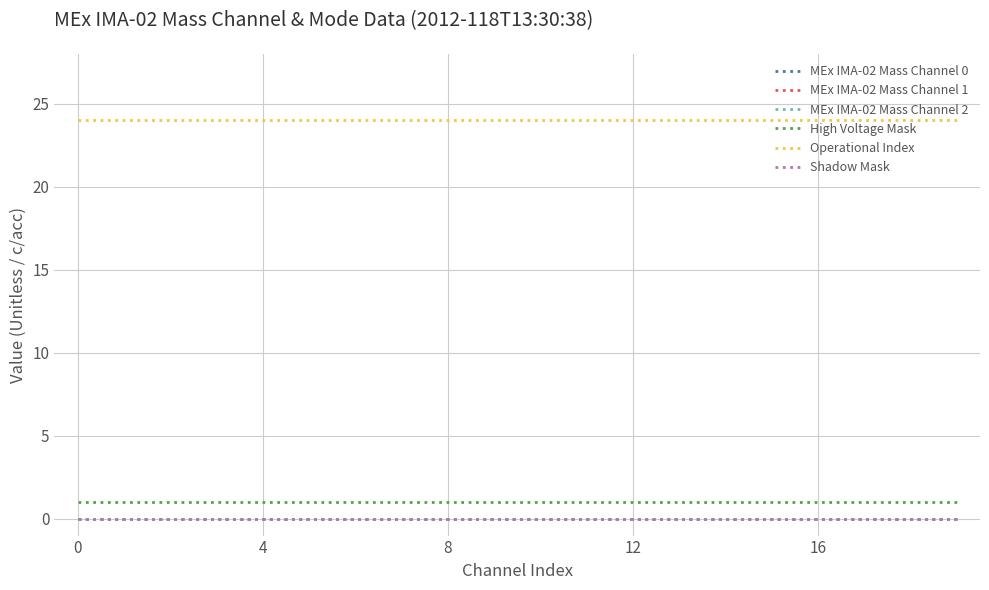

Does the chart display data point markers on the line(s)?

No